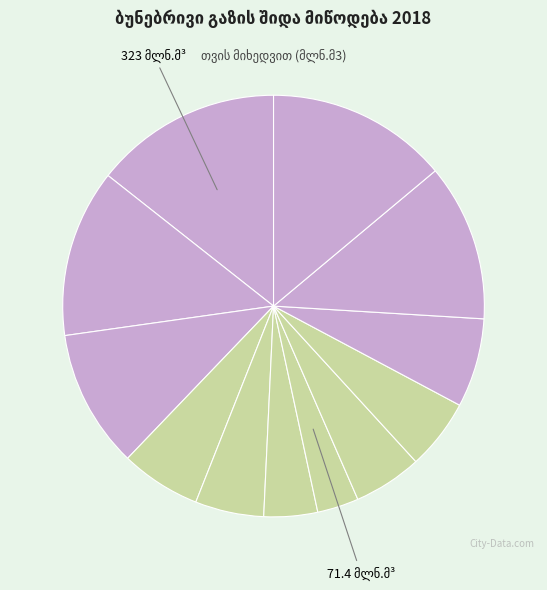

What percentage is the იანვარი slice, to the nearest percent?

14%